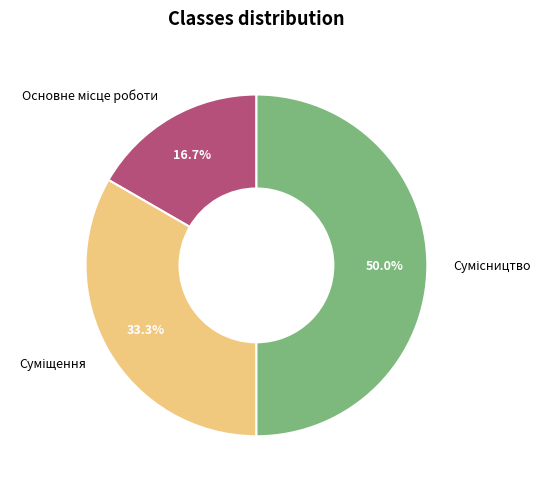

Which category has the biggest portion of the pie?

Сумісництво